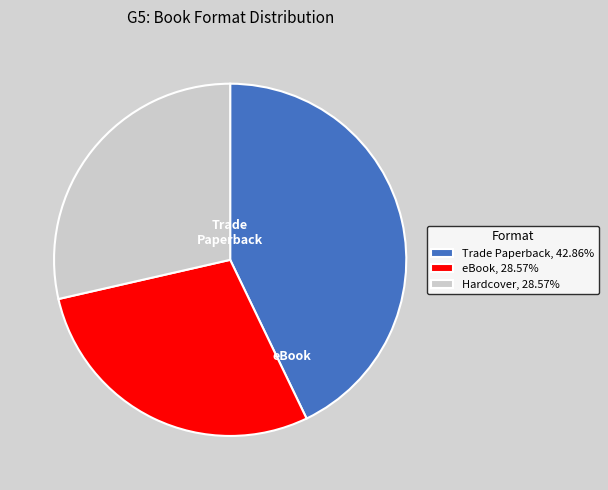

How many slices are in this pie chart?

3